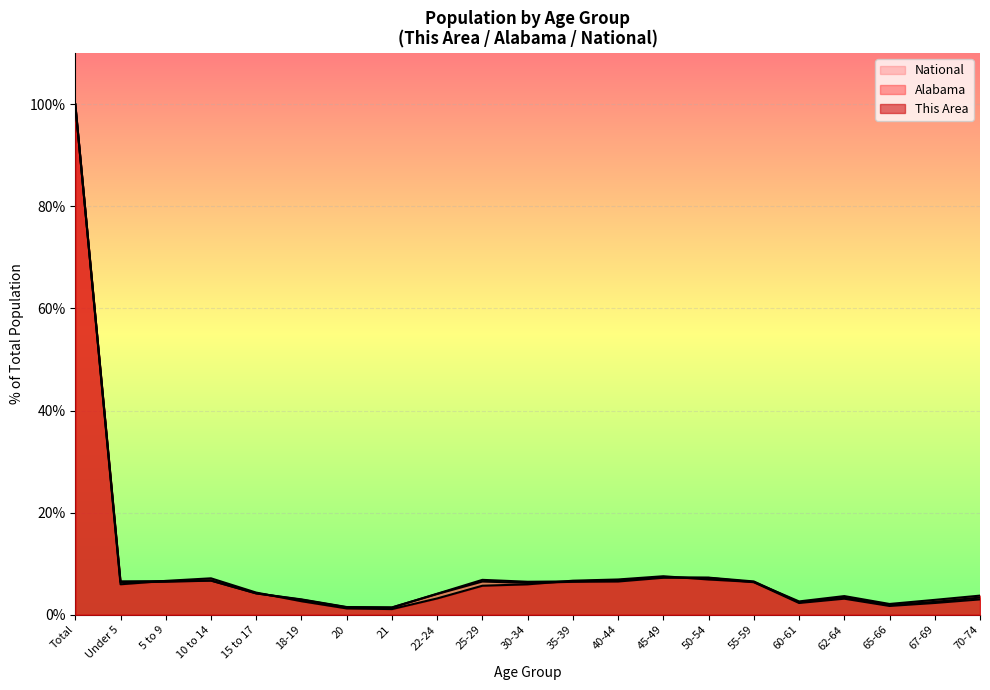

Reading left to right, list all the values displayed in this chart.

This Area: 100.0	6.0	6.6	7.1	4.3	2.6	1.2	1.1	3.2	5.7	6.0	6.7	6.9	7.5	6.9	6.4	2.6	3.7	2.1	2.9	3.7
Alabama: 100.0	6.4	6.4	6.7	4.2	3.0	1.5	1.4	4.1	6.5	6.2	6.5	6.5	7.2	7.3	6.5	2.4	3.3	1.9	2.5	3.4
National: 100.0	6.5	6.6	6.7	4.2	2.9	1.5	1.4	4.1	6.8	6.5	6.5	6.8	7.4	7.2	6.4	2.3	3.1	1.7	2.3	3.0